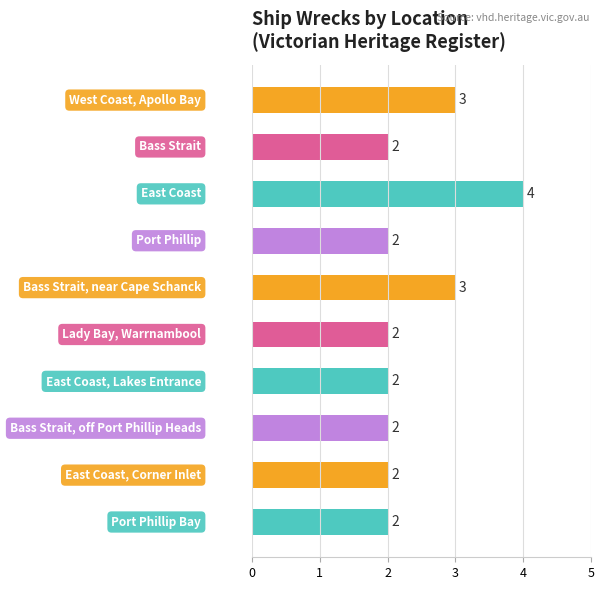

Does the chart contain stacked bars?

No